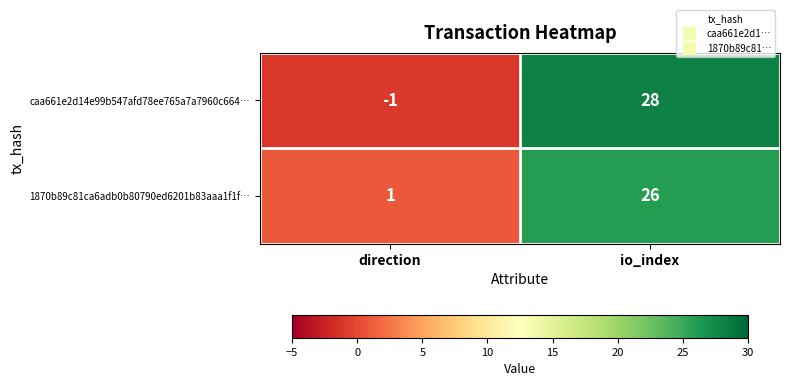

True or false: caa661e2d14e99b547afd78ee765a7a7960c664… has a value of -1 at direction.

True